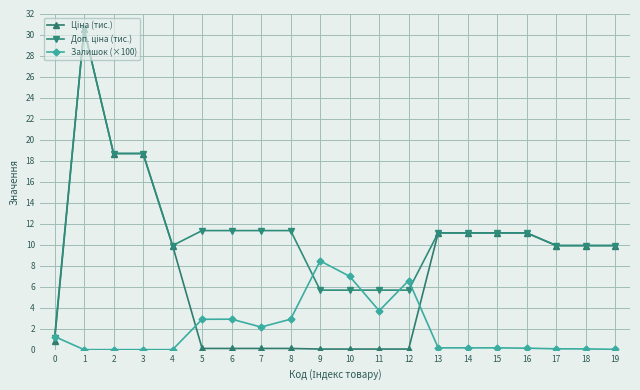

True or false: Залишок (×100) has more than 1 points higher than both neighbors.

True